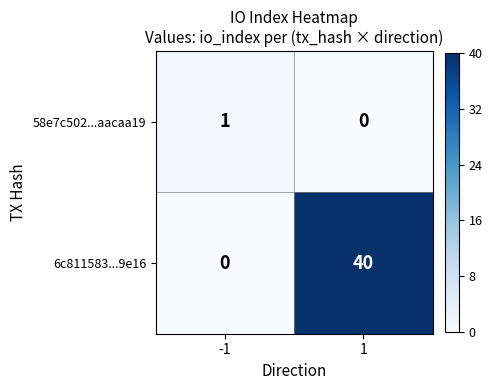

Which series changed the most between -1 and 1?

6c811583...9e16